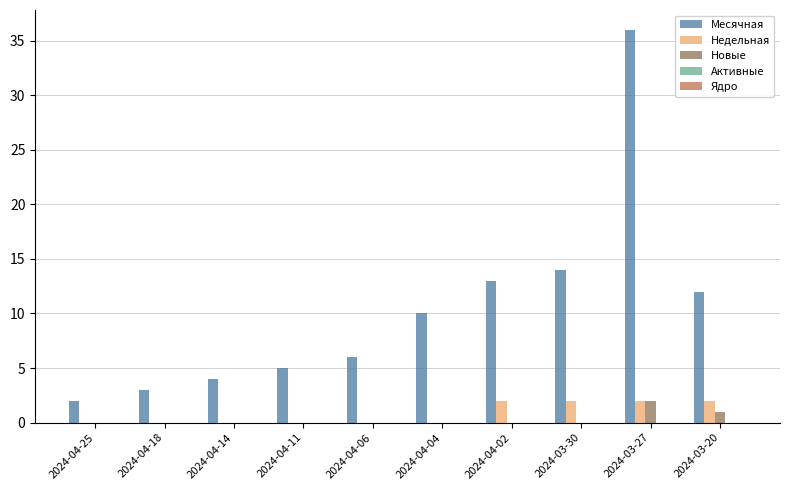

What is the total value across all series at 2024-04-11?

5